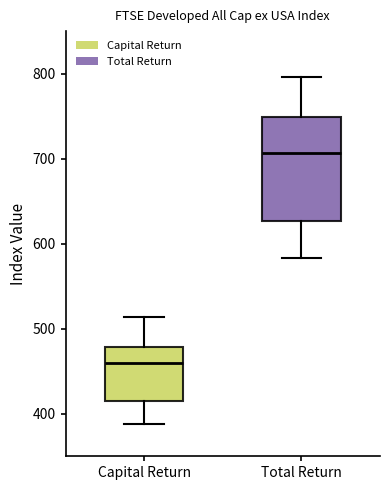

Where is the upper edge of the box for Total Return on the y-axis? The values are not printed on the chart, so give them approximately, as read against the axis.

750